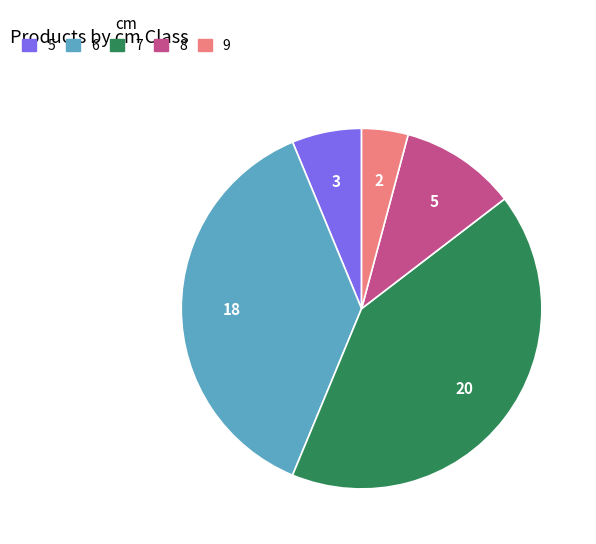

Is there any slice that represents more than half of the pie?

No